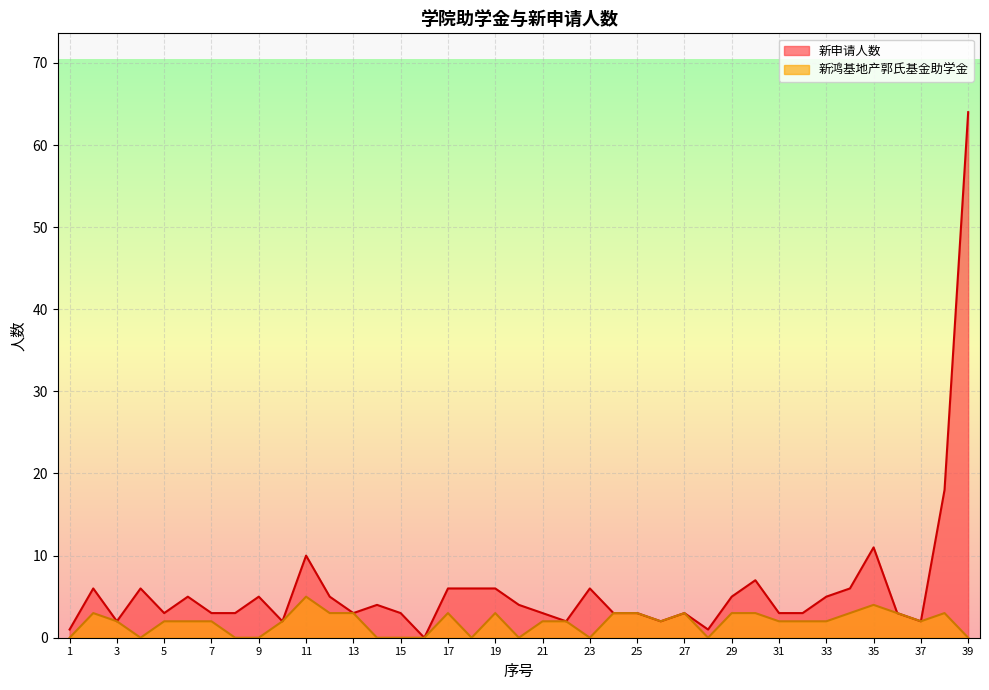

At how many categories does at least one series exceed 54?

1